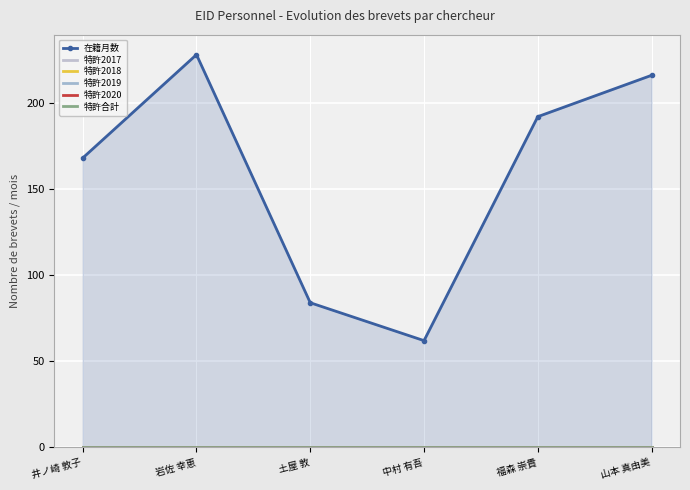

What is the spread (max minus min) of values at 土屋 敦?

84